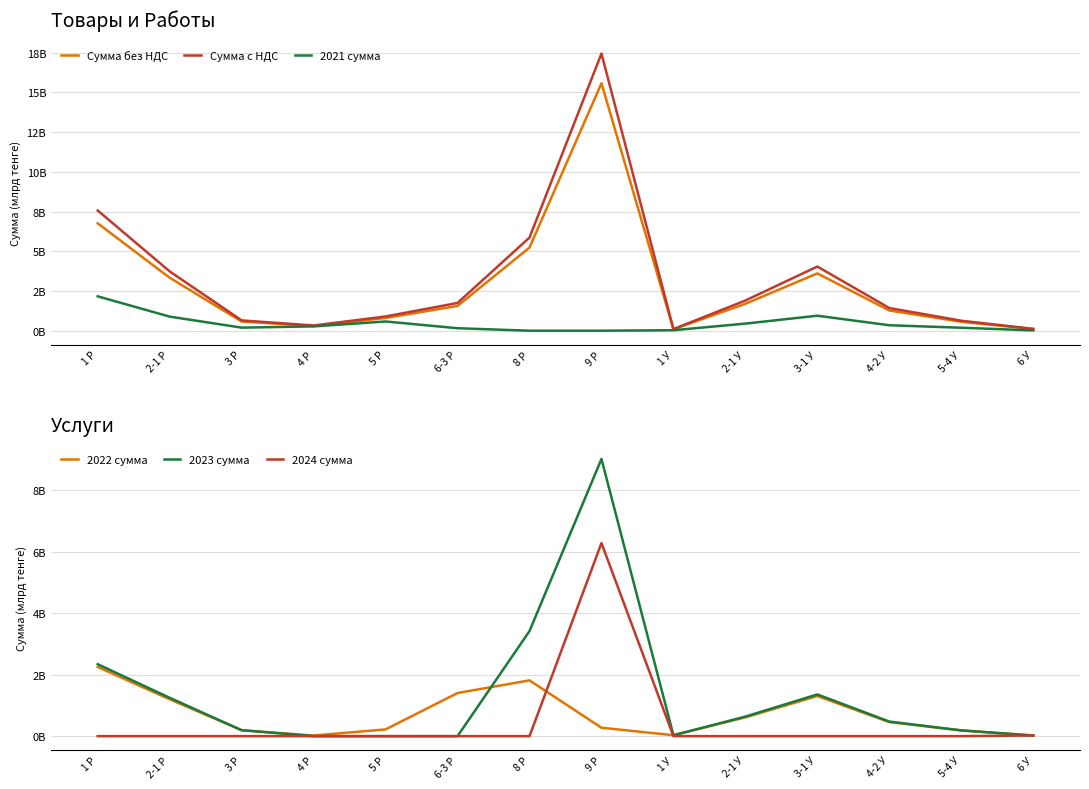

What is the difference between the maximum and second lowest values in the 2023 сумма series?

9.0